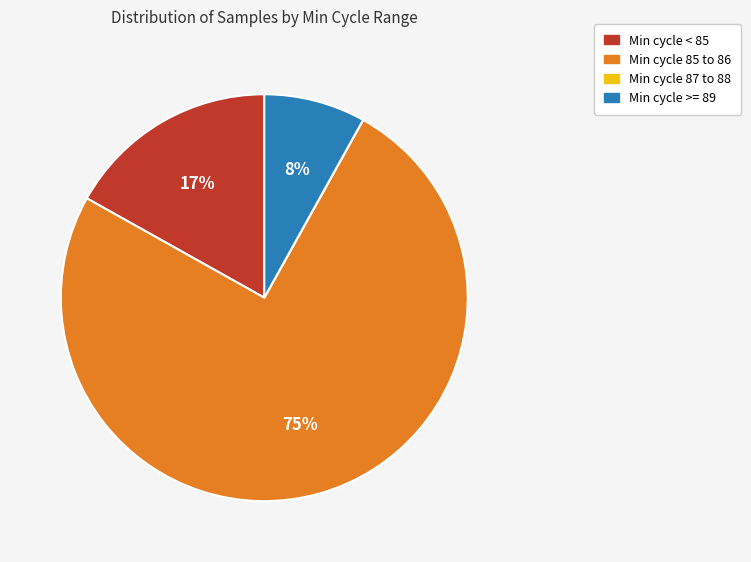

To the nearest percent, what is the difference between the largest and smallest slice percentages?

75%